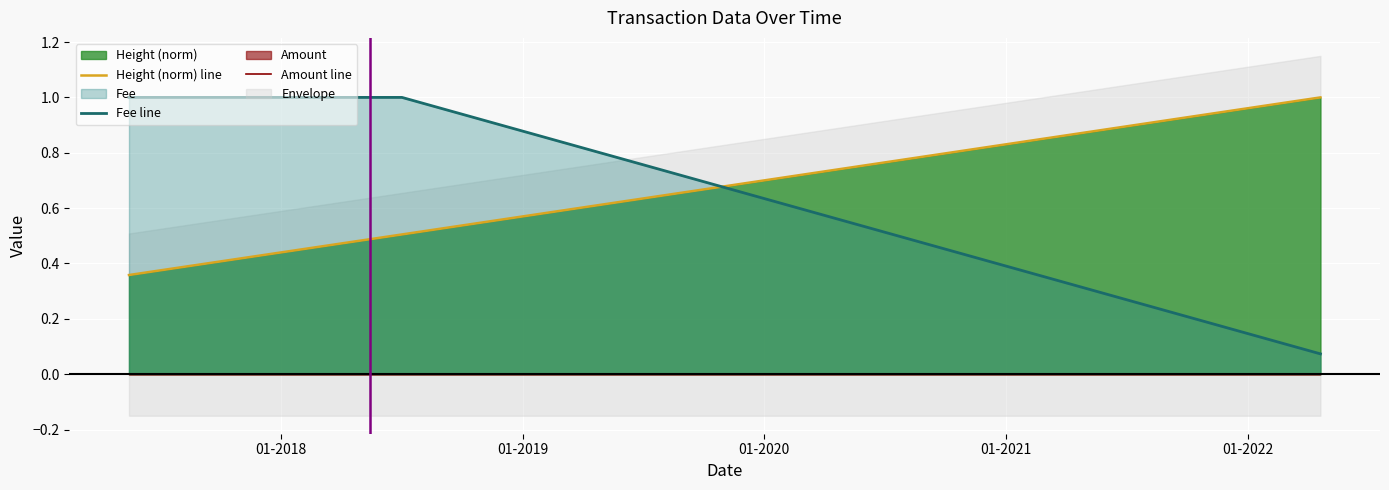

True or false: Height (norm) line and Amount line intersect in this chart.

False